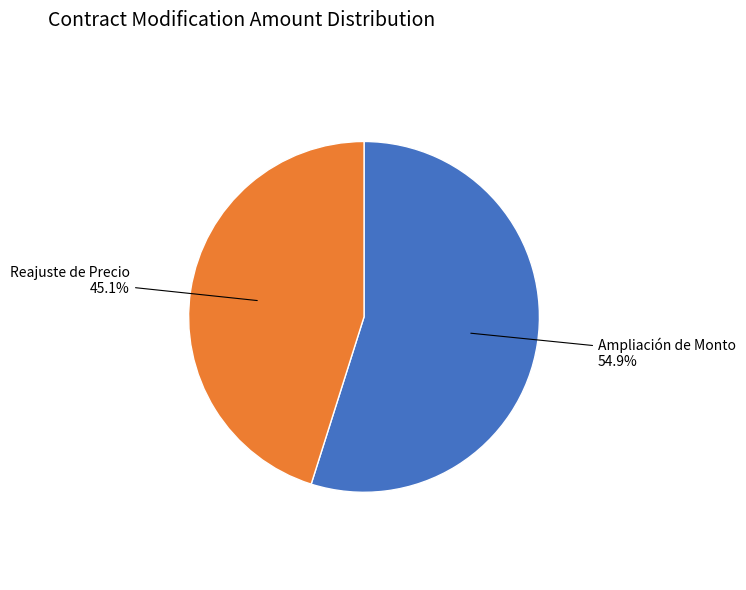

How many slices are in this pie chart?

2